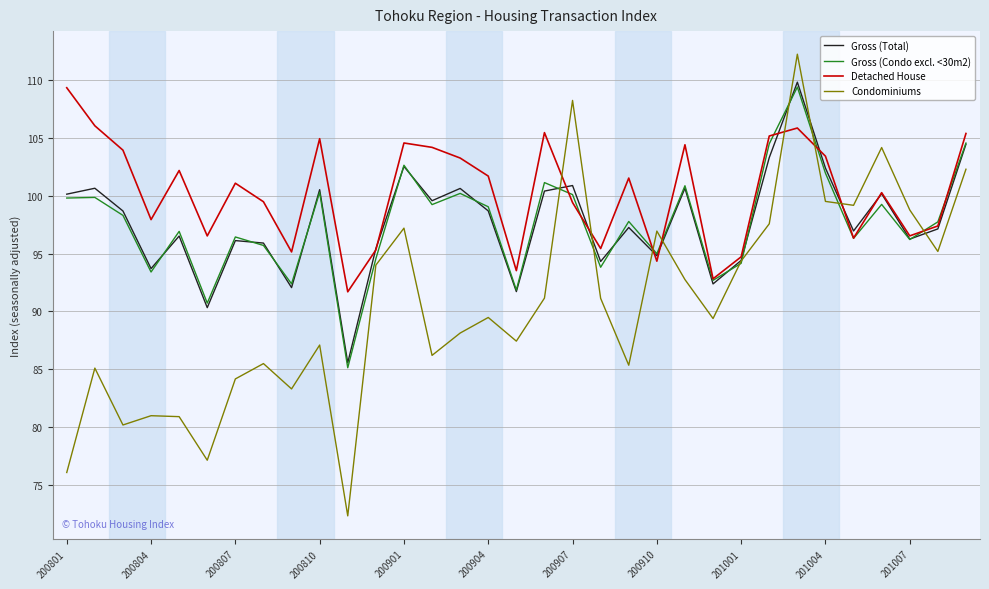

What is the lowest value of the Gross (Condo excl. <30m2) series?

85.1